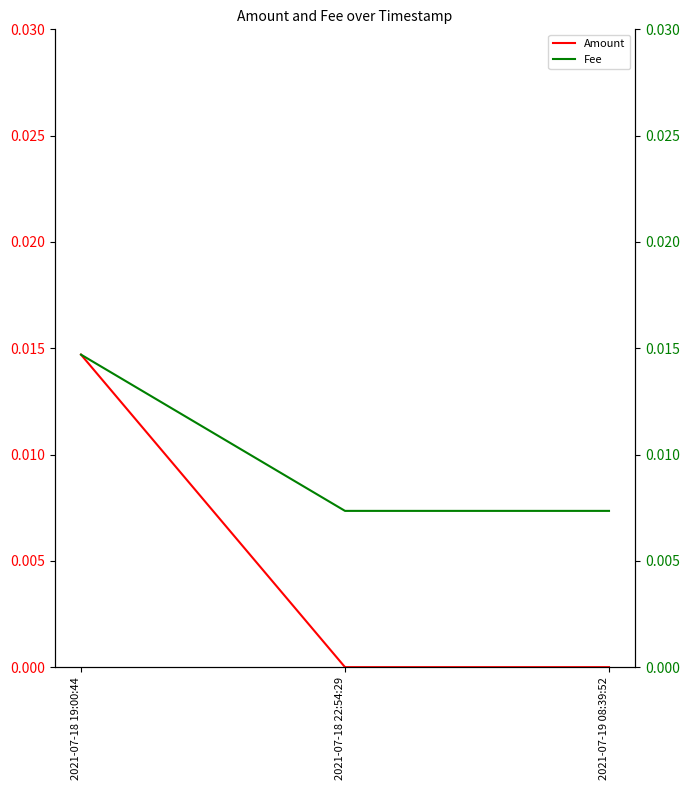

At which label is Amount closest to 0?

2021-07-18 22:54:29